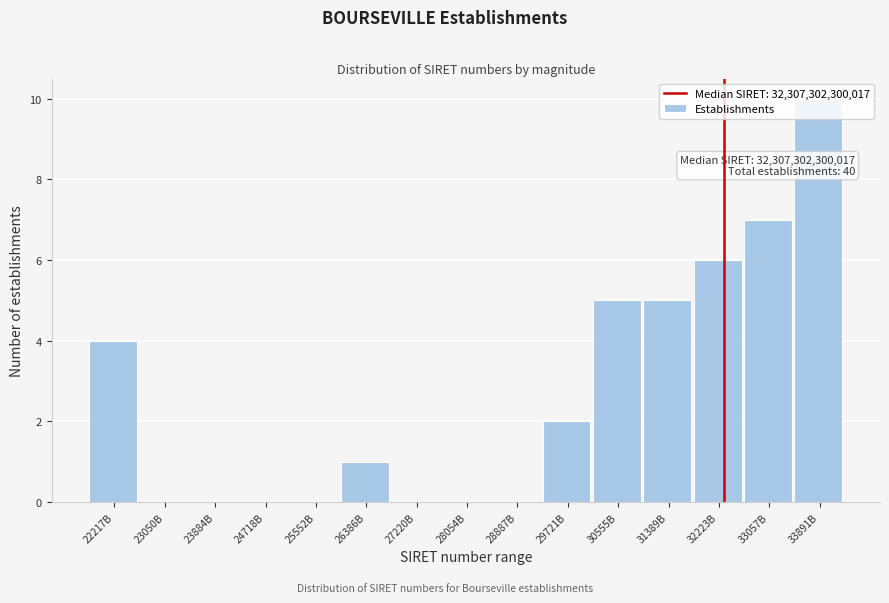

Between 27220B and 33891B, which is larger?

33891B